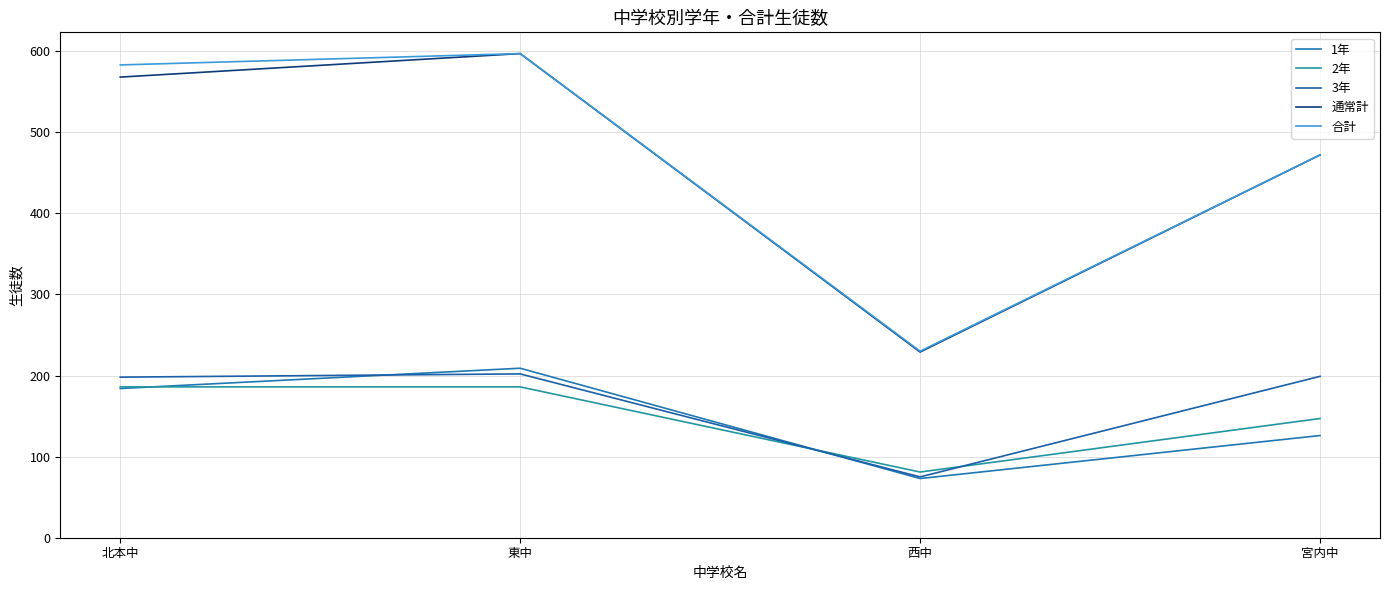

Count the number of data series in this chart.

5